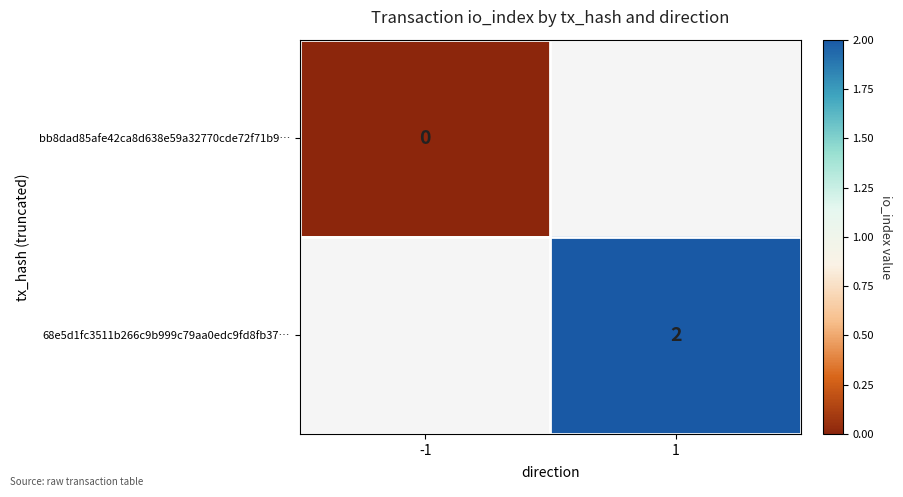

The 68e5d1fc3511b266c9b999c79aa0edc9fd8fb37… series shows 2 at 1. True or false?

True